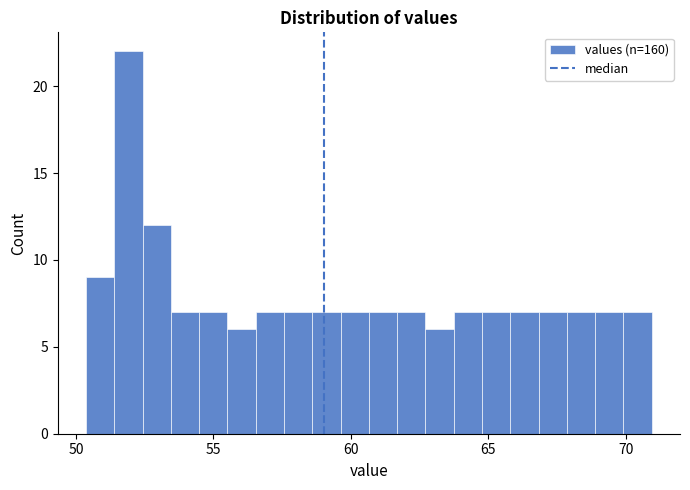

Around what value on the x-axis is the tallest bar? Give the approximate position of its centre, as read against the axis.

52.0